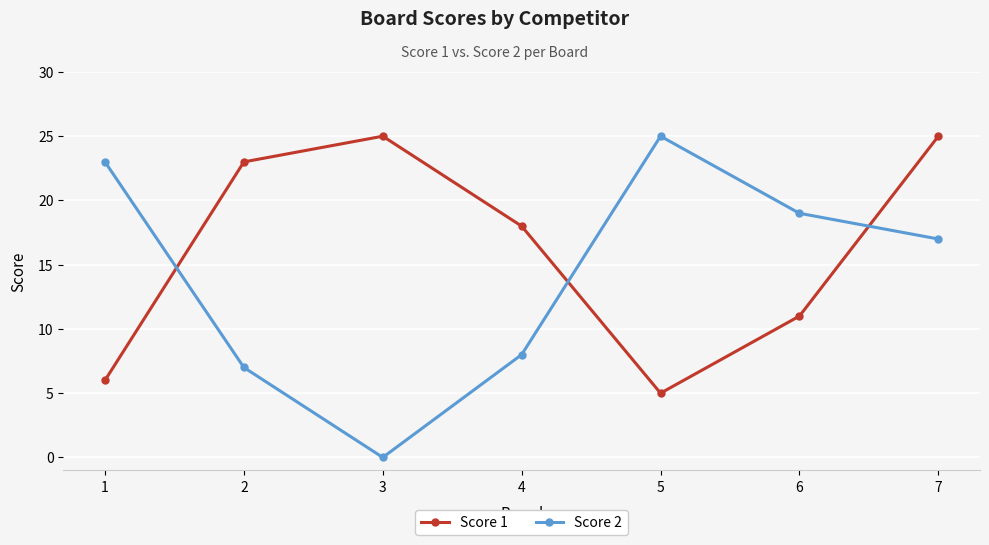

Reading left to right, transcribe all the data shown in this chart.

Score 1: 6	23	25	18	5	11	25
Score 2: 23	7	0	8	25	19	17